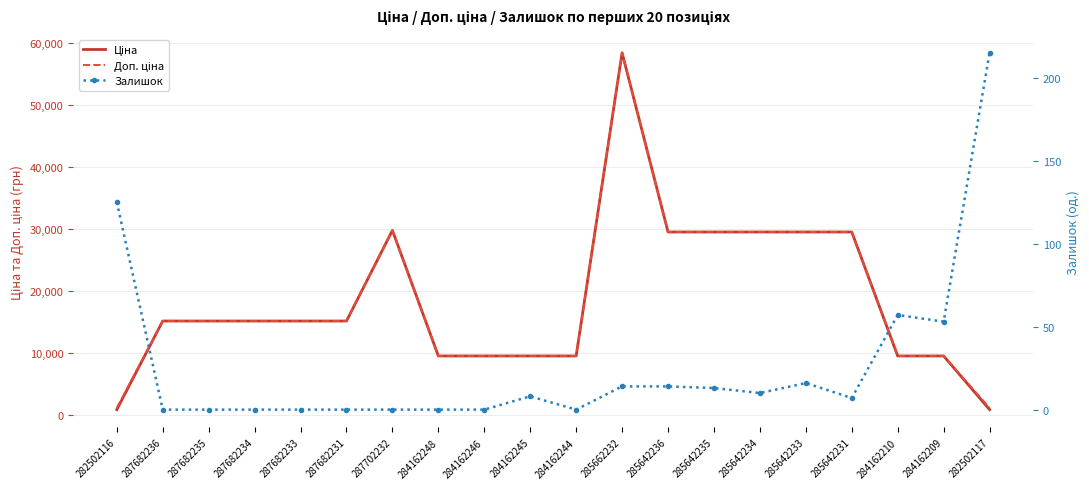

What is the lowest value of the Ціна series?

818.5